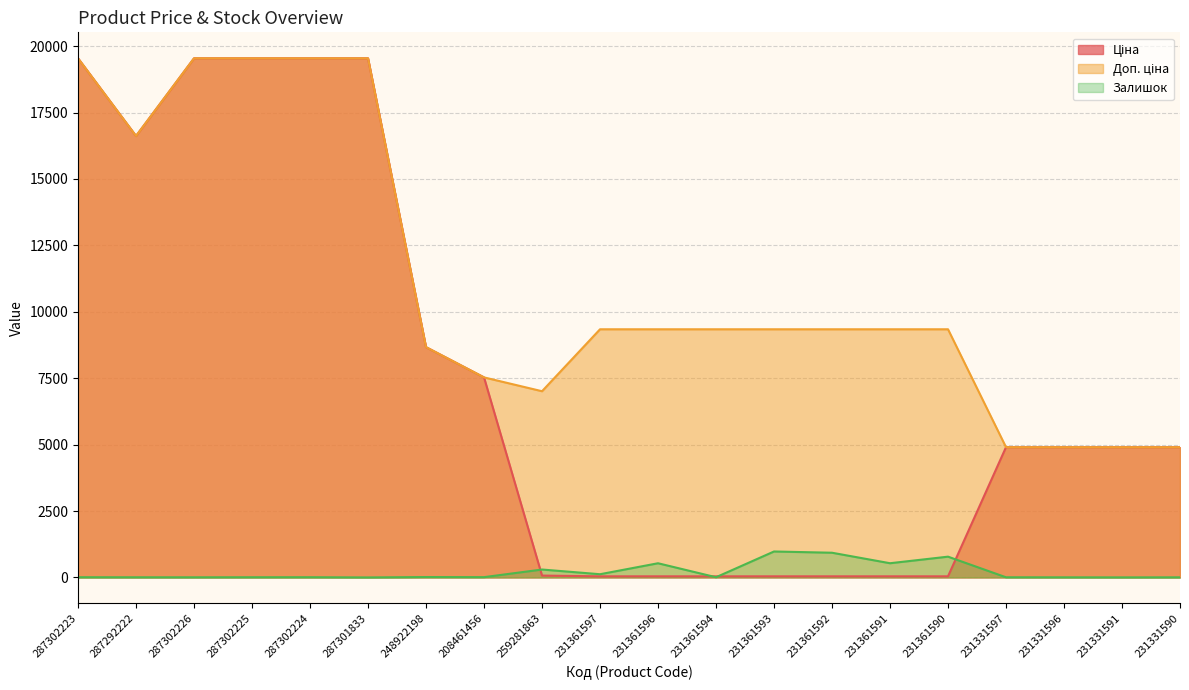

Which series changed the most between 287302225 and 231361596?

Ціна